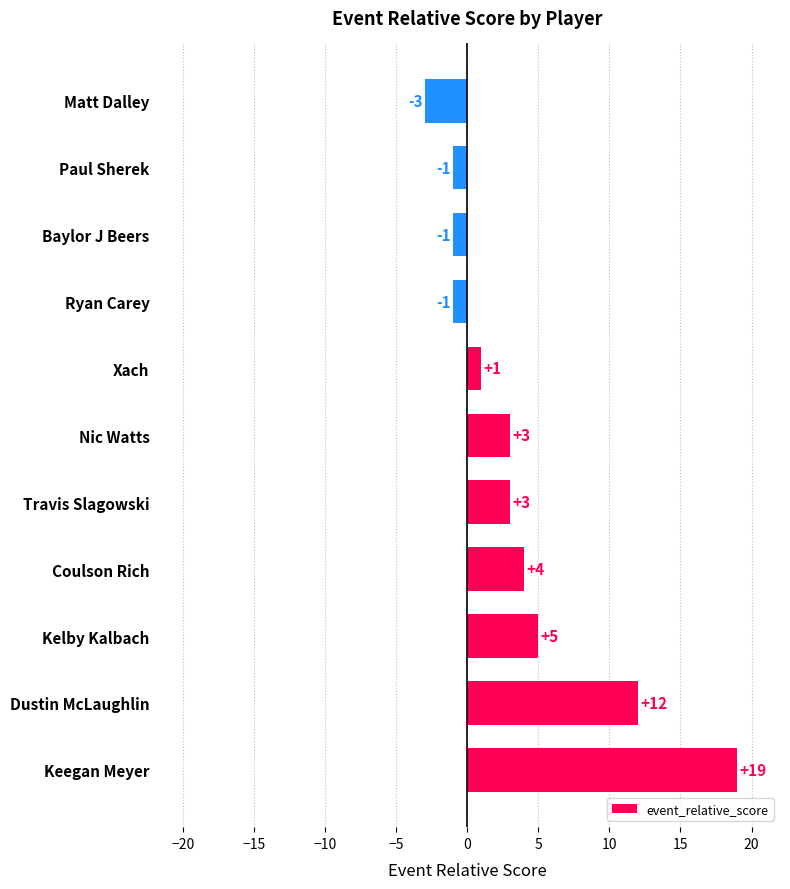

True or false: the data shows 5 at Travis Slagowski.

False